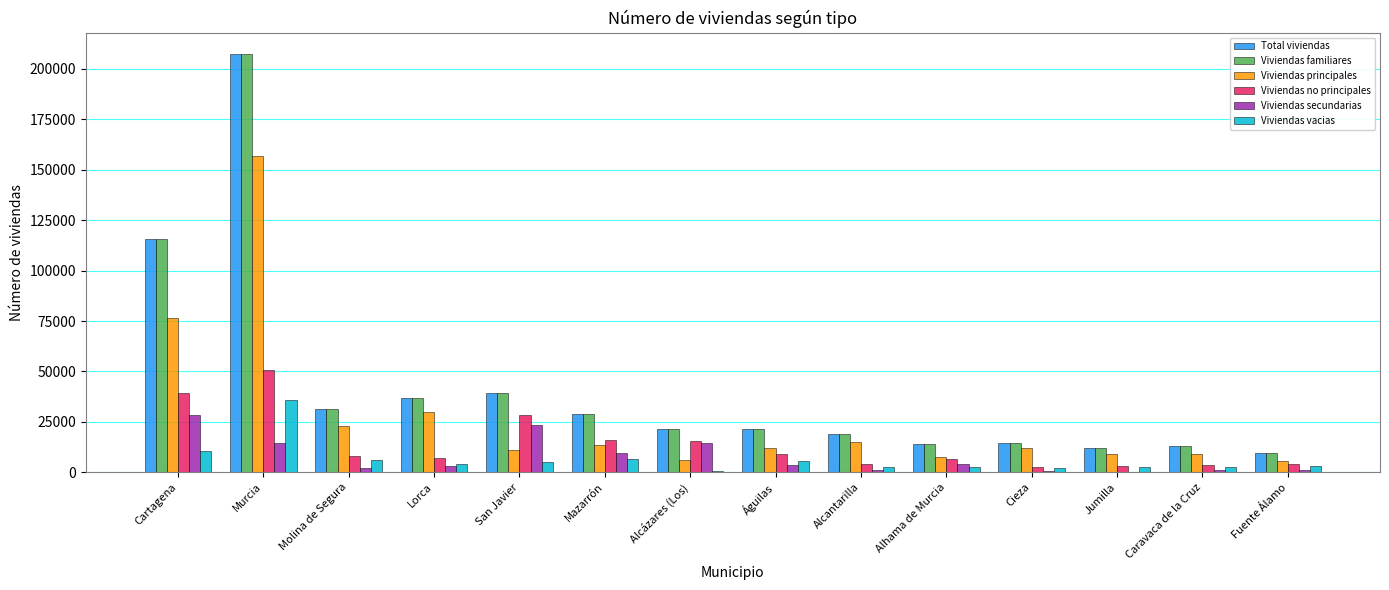

How many data points does each series have?

14